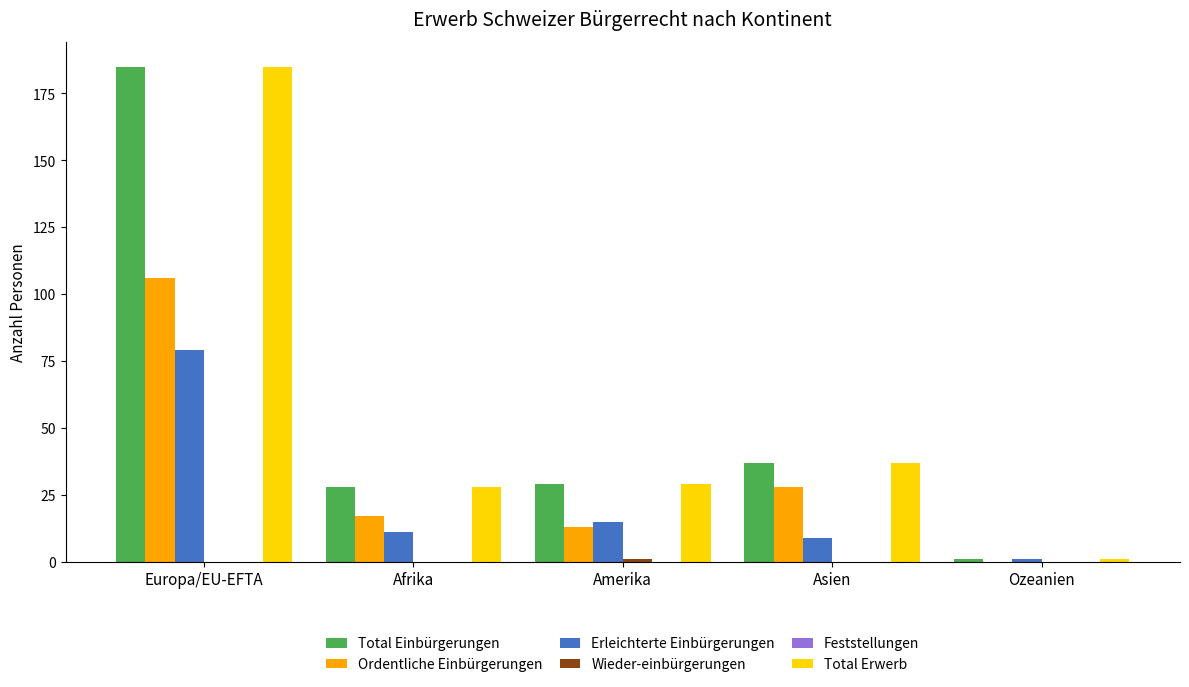

True or false: Ordentliche Einbürgerungen has a value of 17 at Afrika.

True